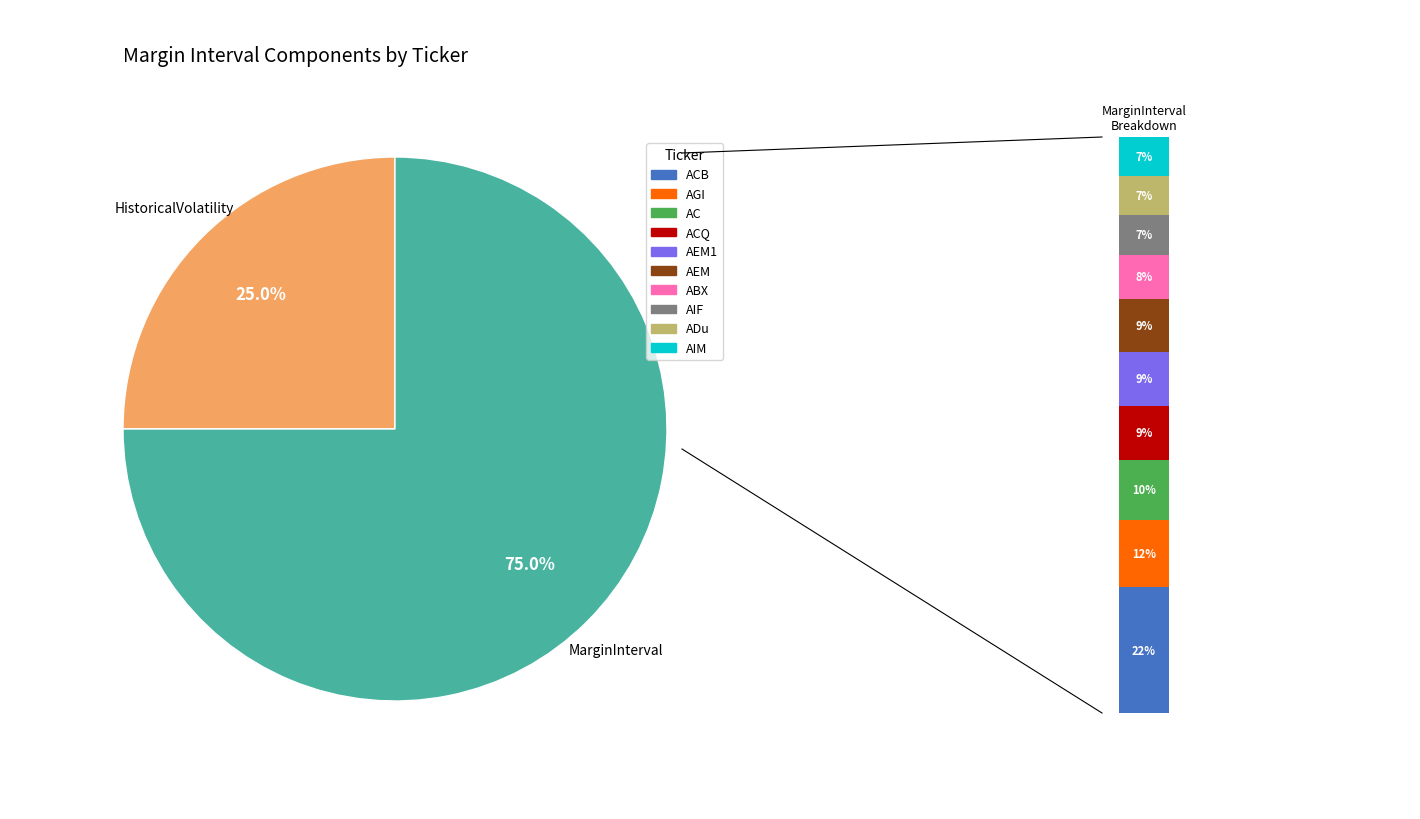

Which category has the biggest portion of the pie?

ACB